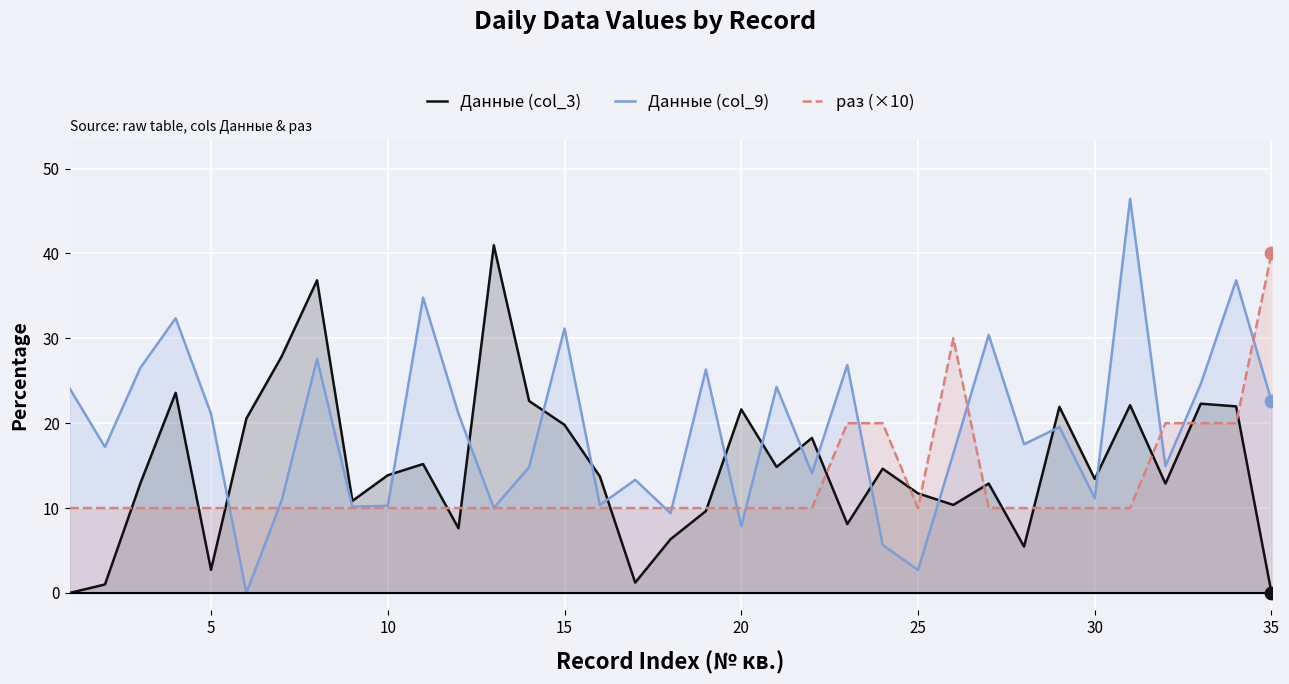

Which series contains the lowest Y value?

Данные (col_3)